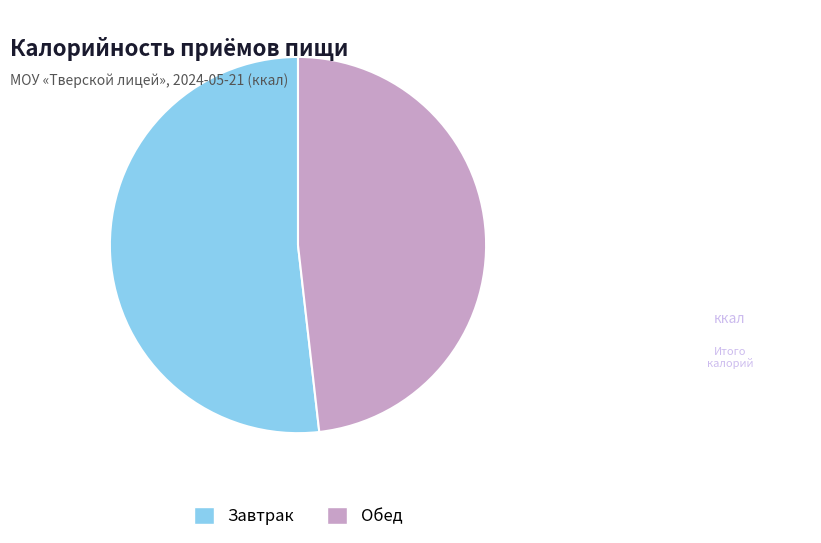

Does Обед account for over 50% of the chart?

No